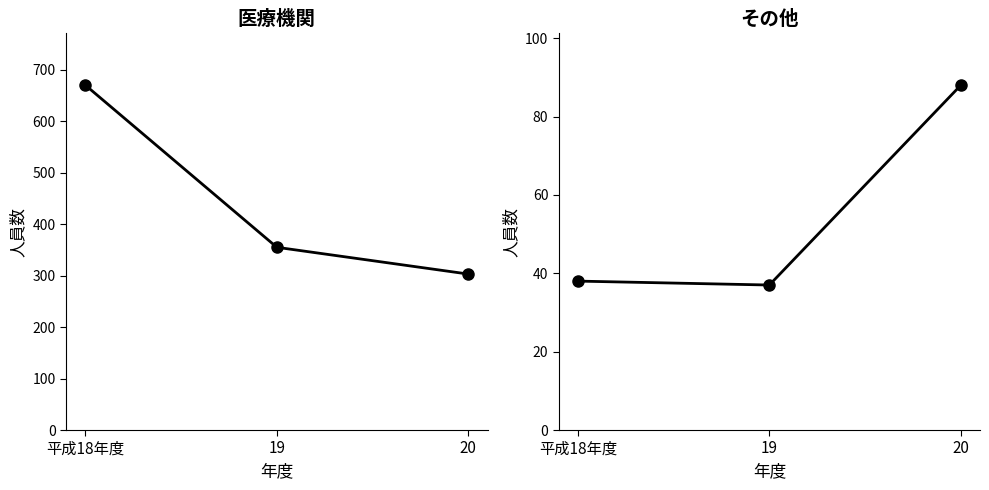

What position from the right is 19?

2